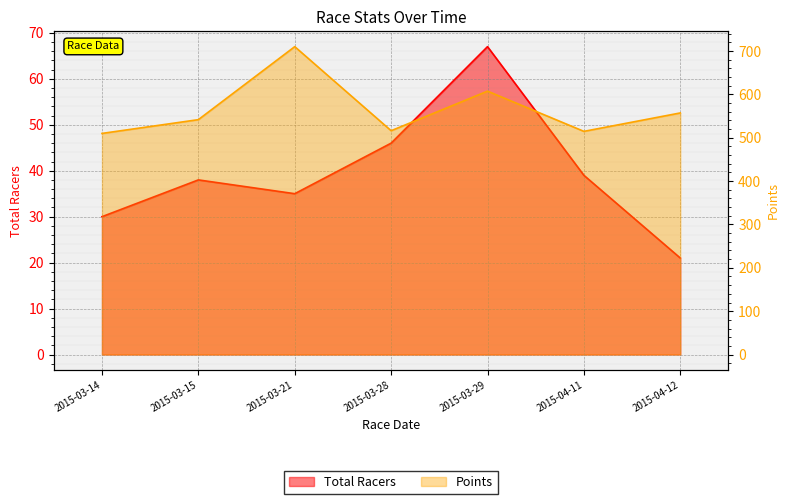

List the series in order of their overall mean, highest first.

Points, Total Racers